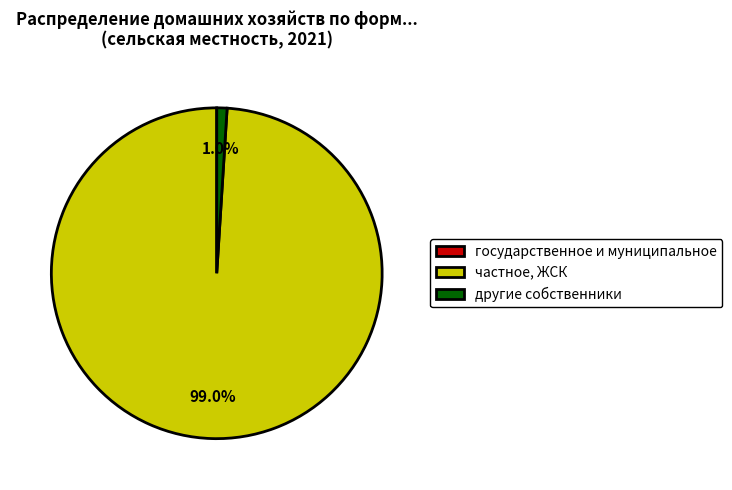

Which category accounts for the majority?

частное, ЖСК